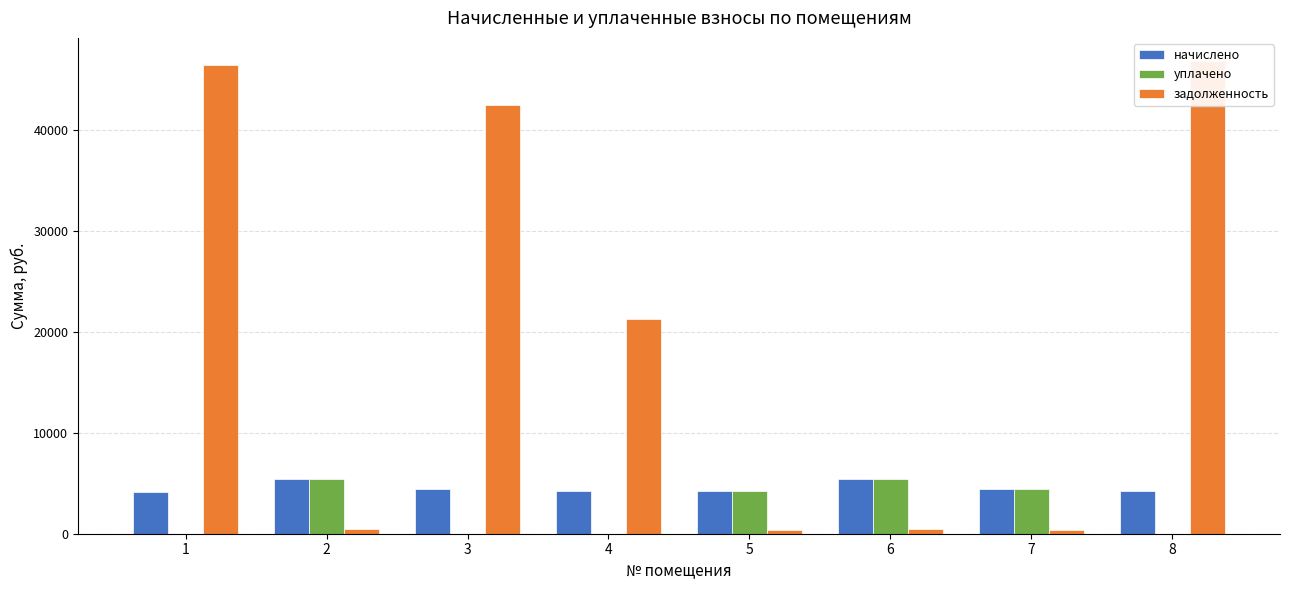

At how many categories does at least one series exceed 14448?

4